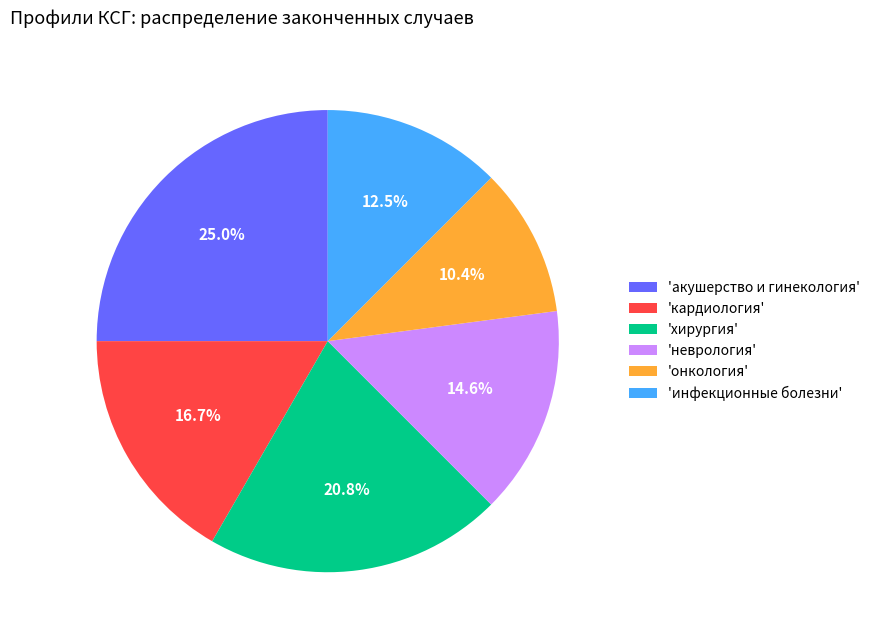

Which slice is the smallest?

'онкология'